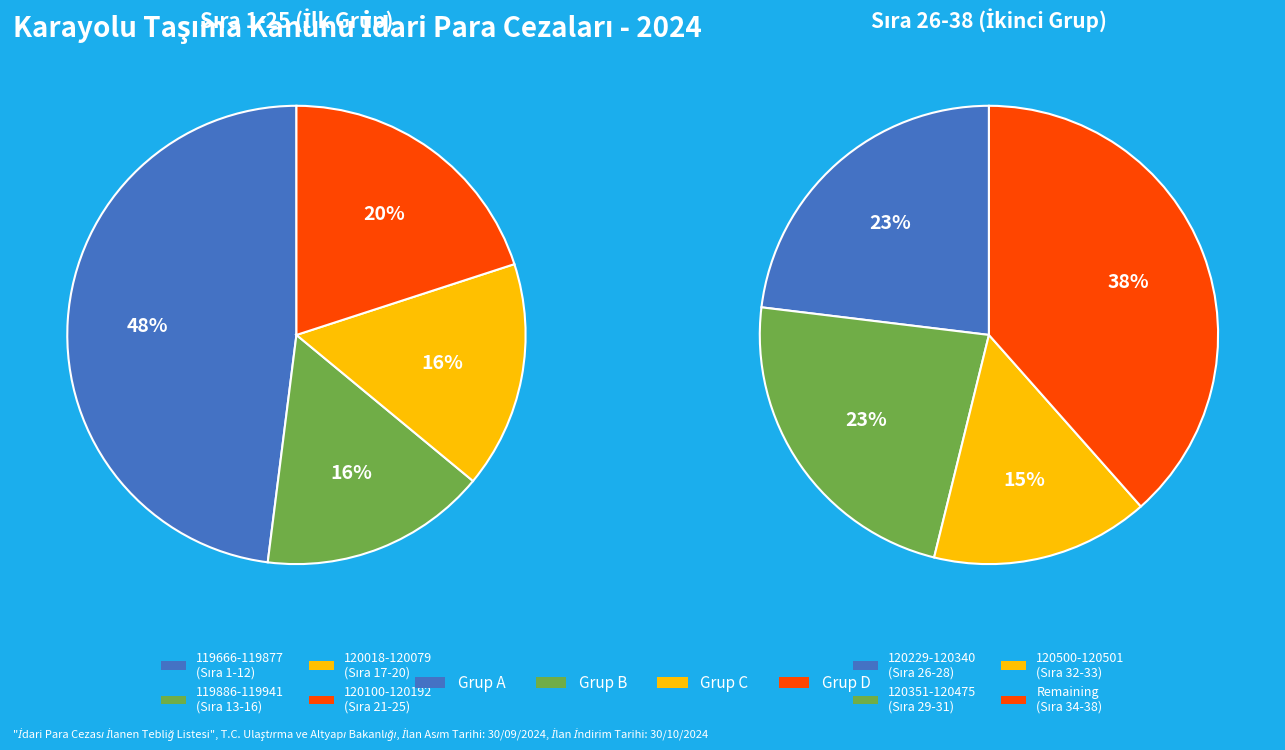

Does any single category account for the majority?

No